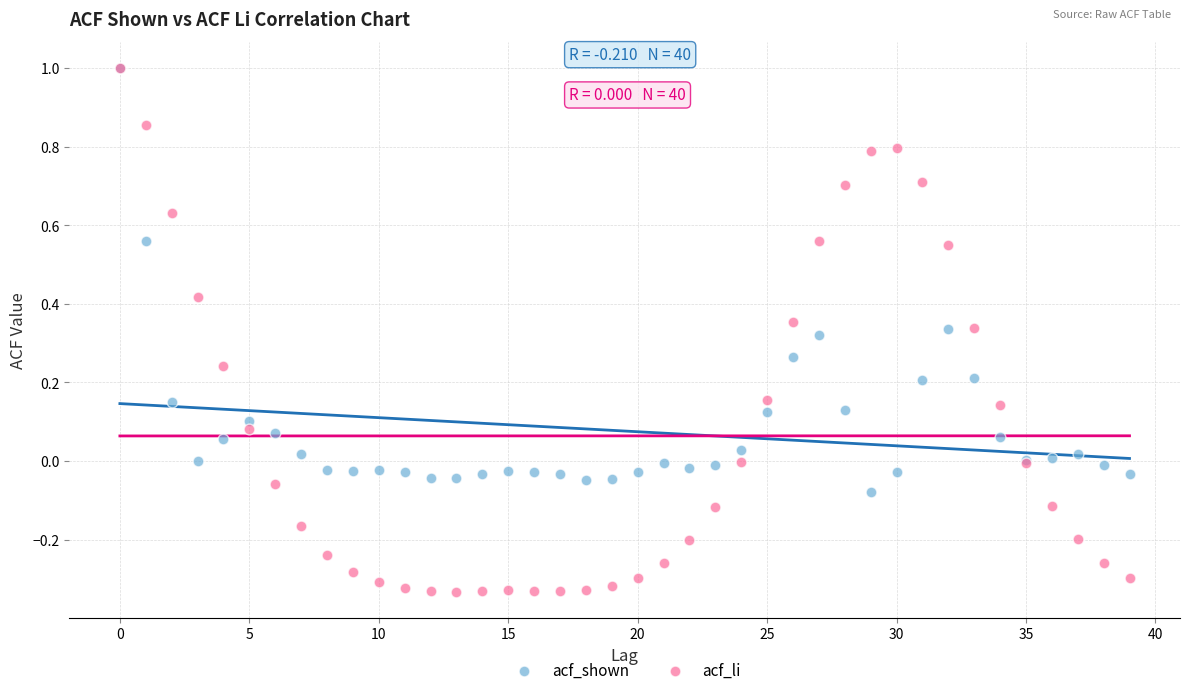

What are all the series names shown in the legend?

acf_shown, acf_li